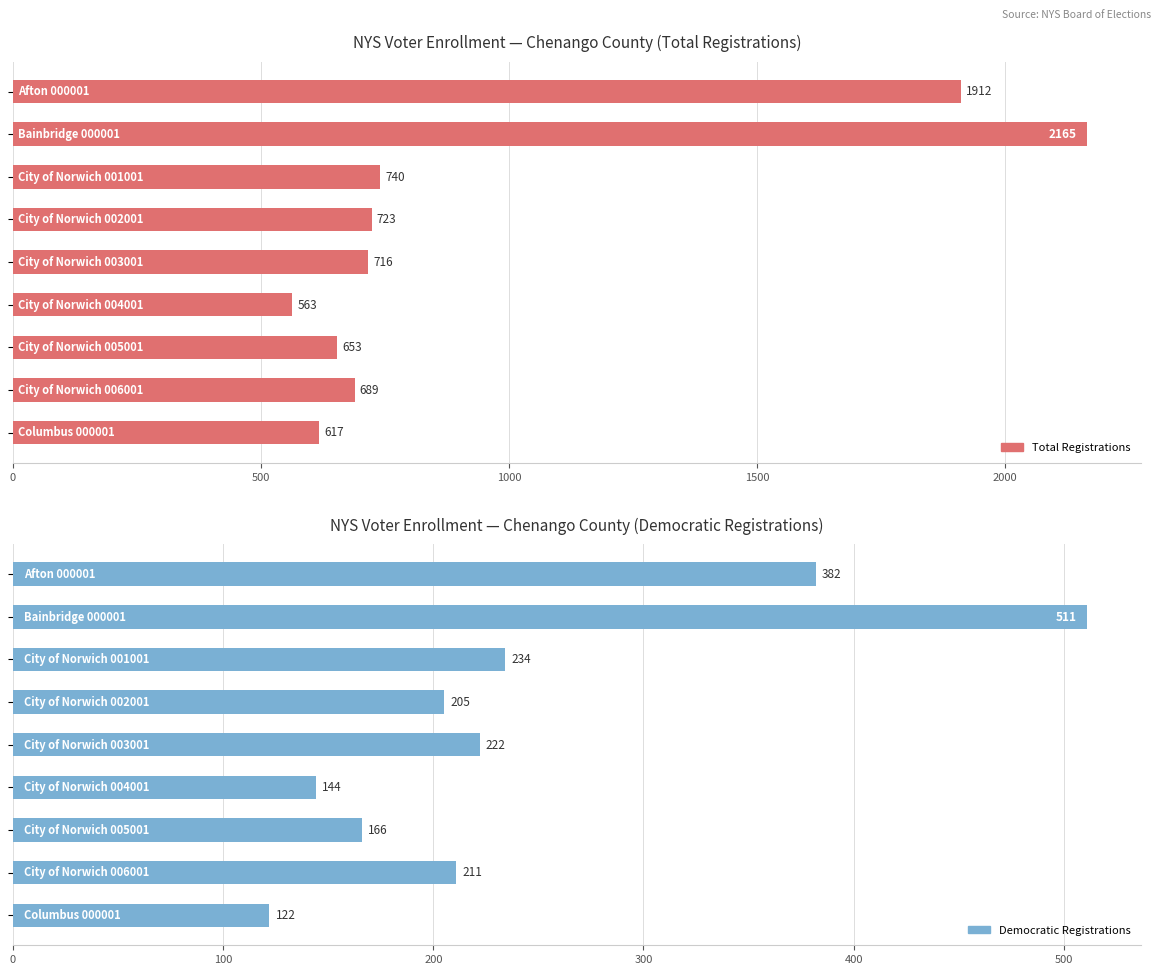

What is the highest value of the DEM series?

511